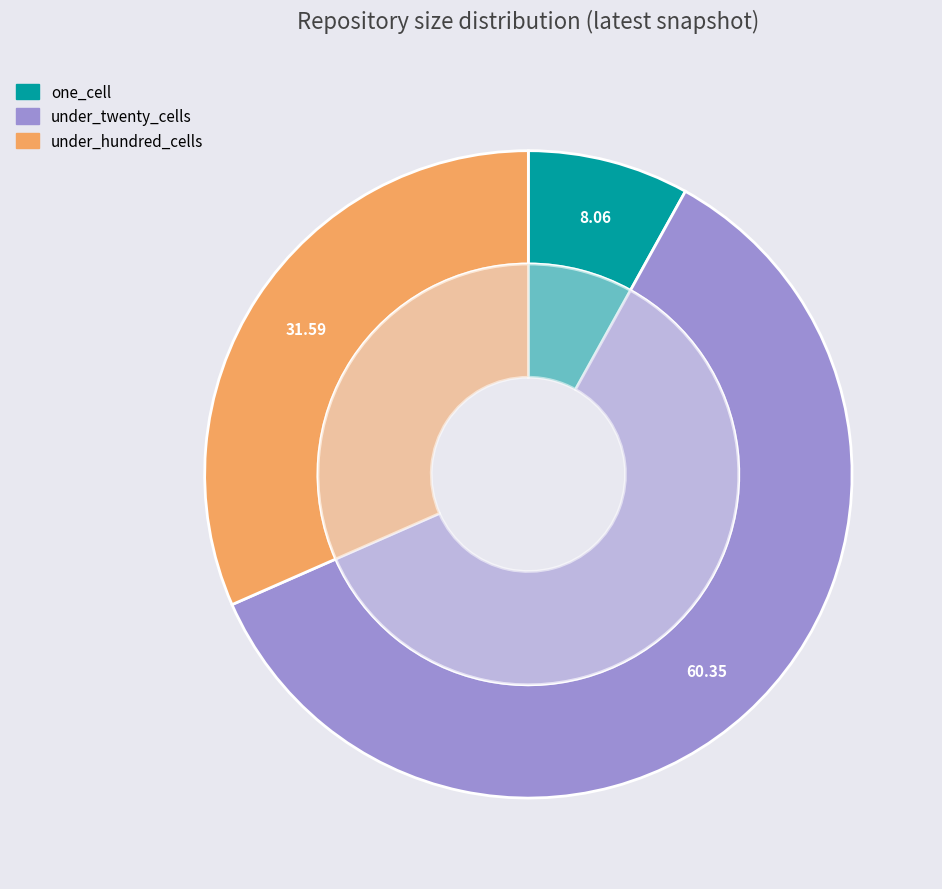

Does under_twenty_cells represent more than half of the total?

Yes